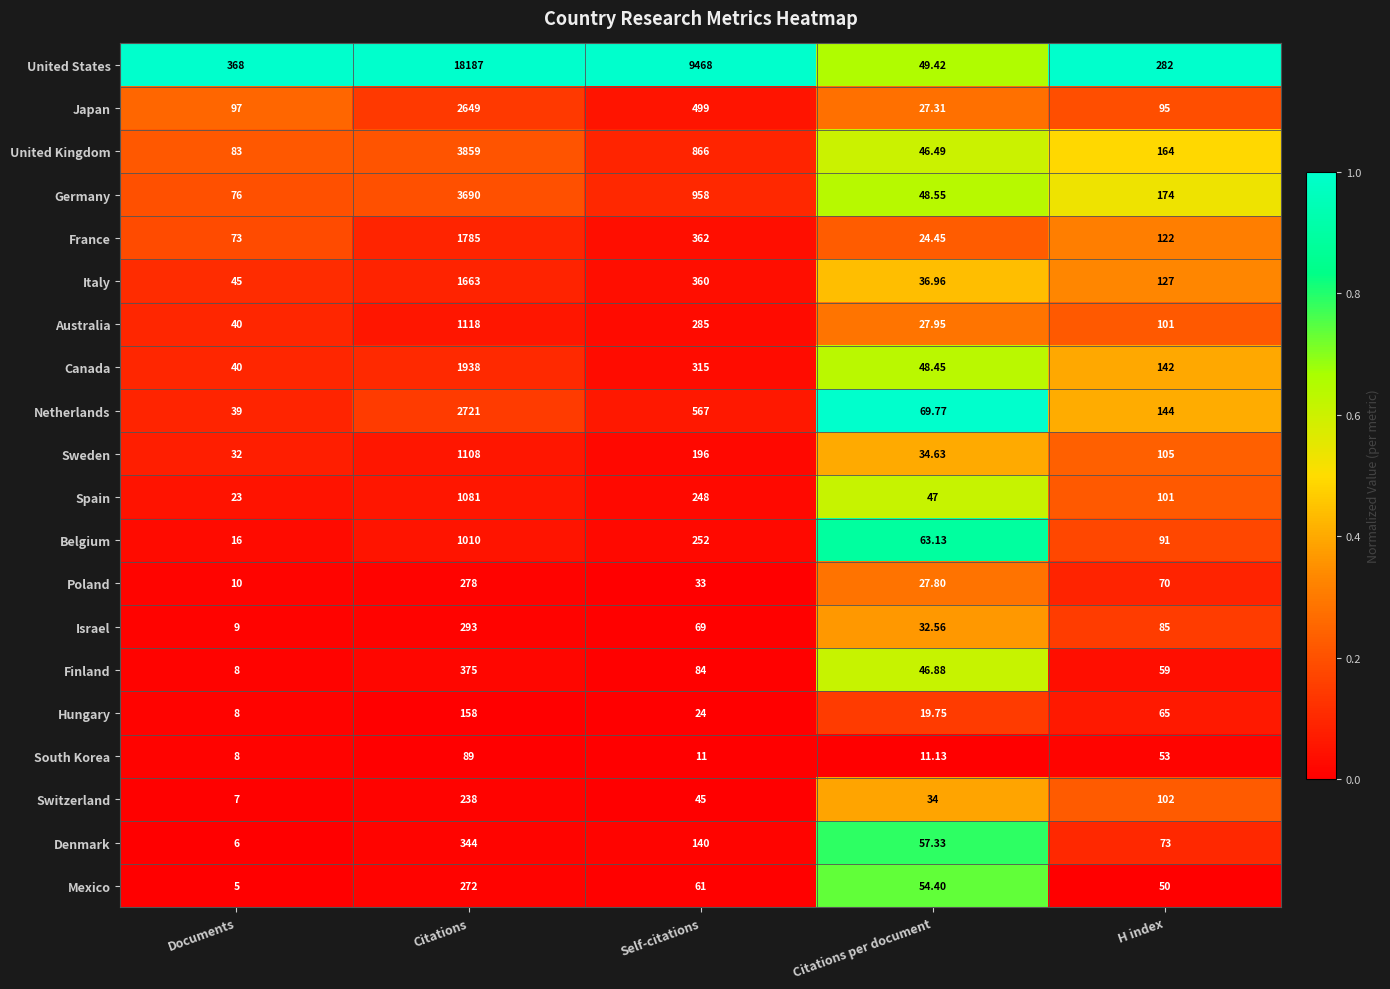

Which series changed the most between Citations and H index?

United States